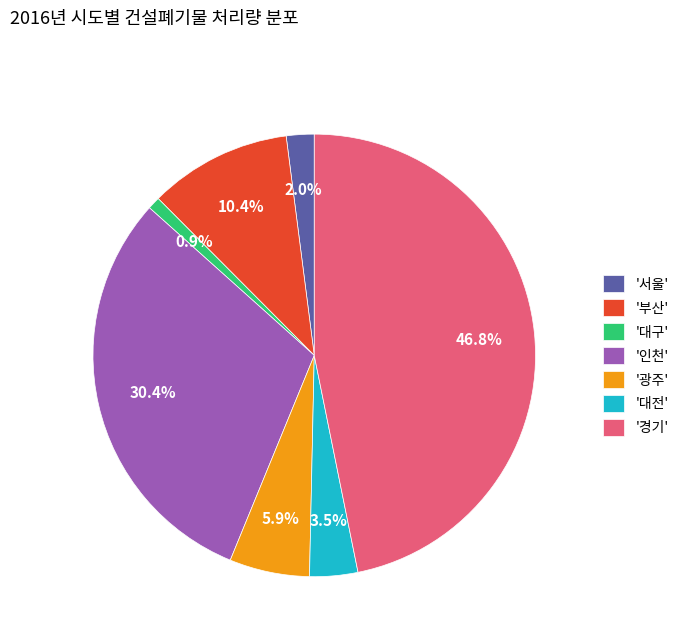

Combined, do '광주' and '경기' account for over 50%?

Yes